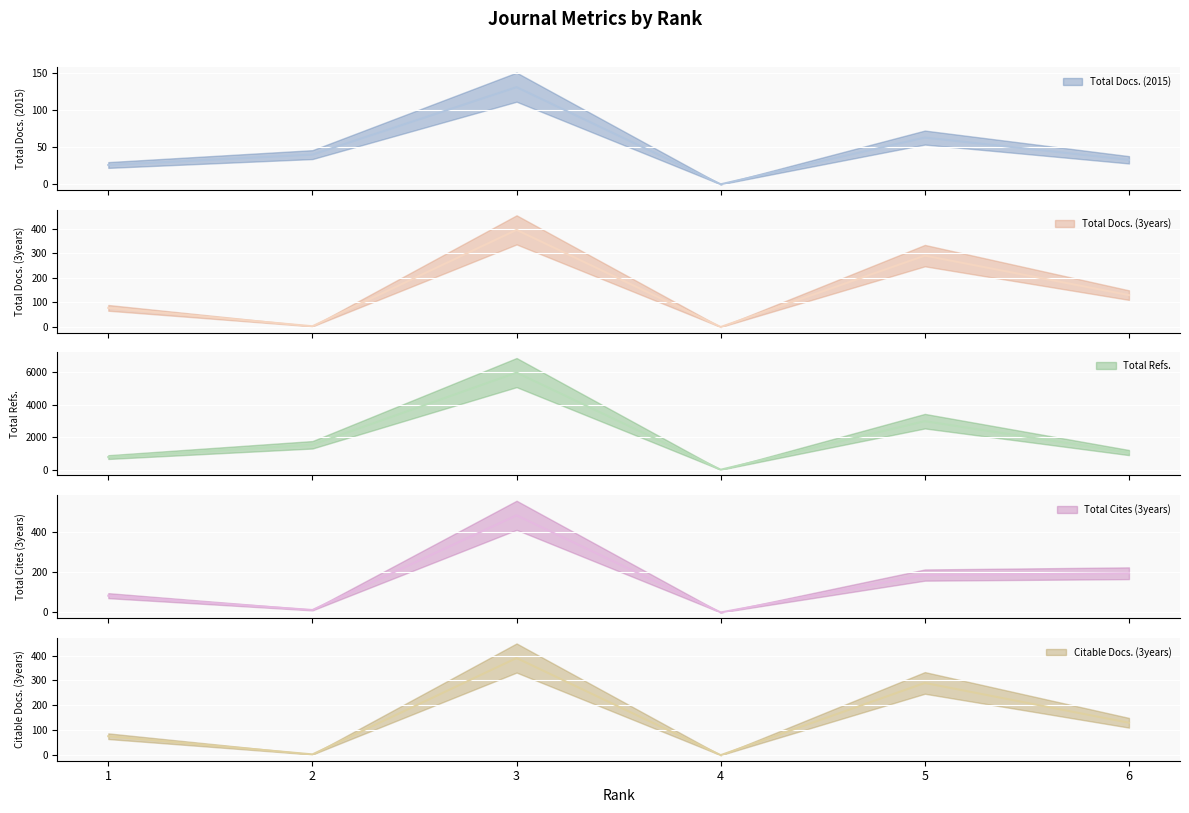

What is the difference between the second highest and second lowest values in the Total Cites (3years) series?

182